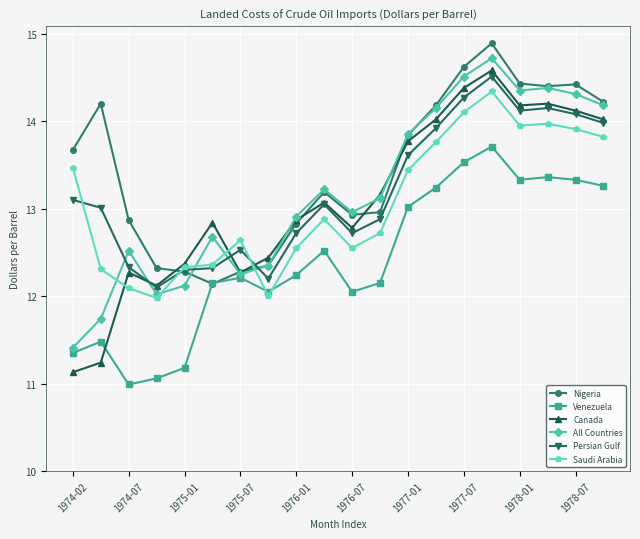

True or false: Venezuela and Persian Gulf intersect in this chart.

False